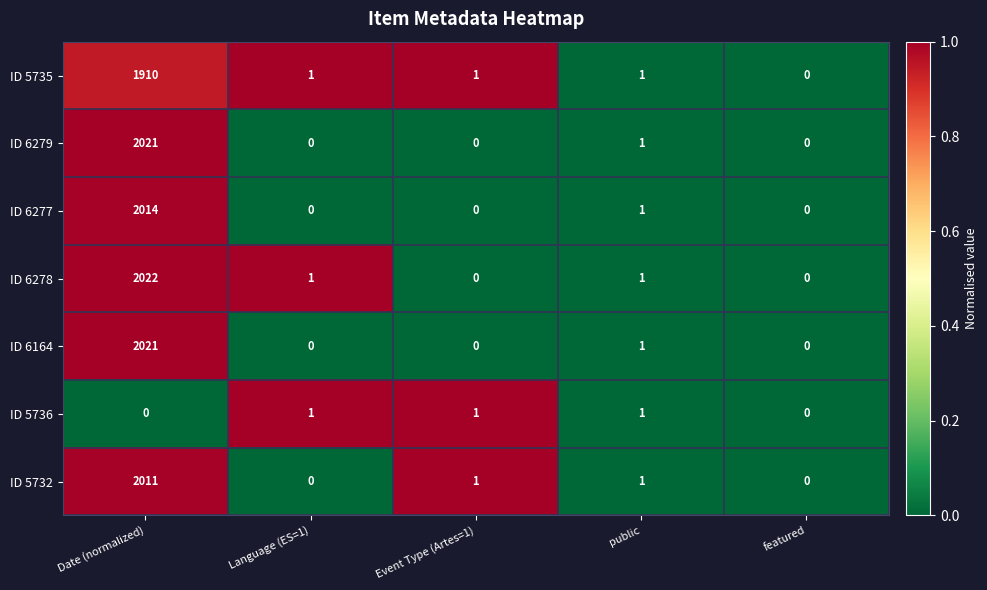

How many series are shown in this chart?

7